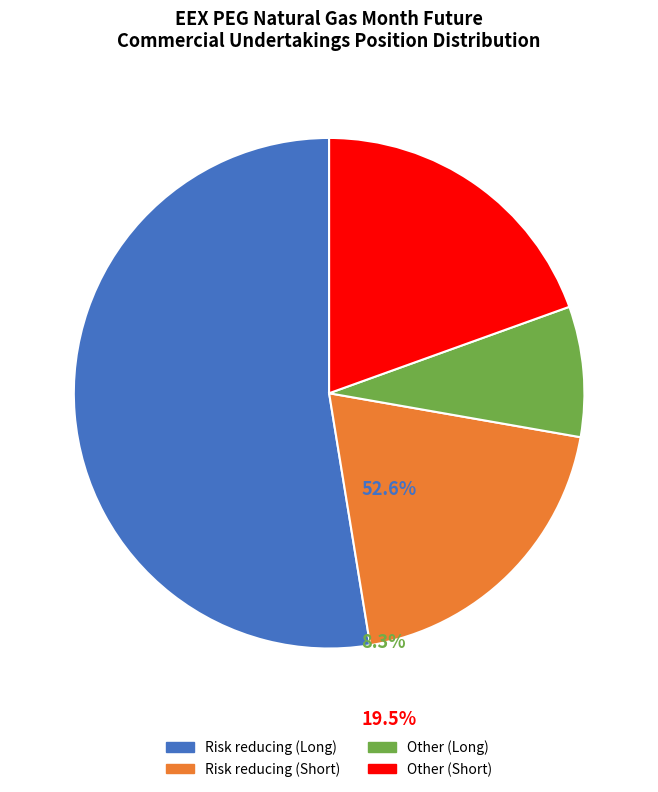

How many slices are in this pie chart?

4